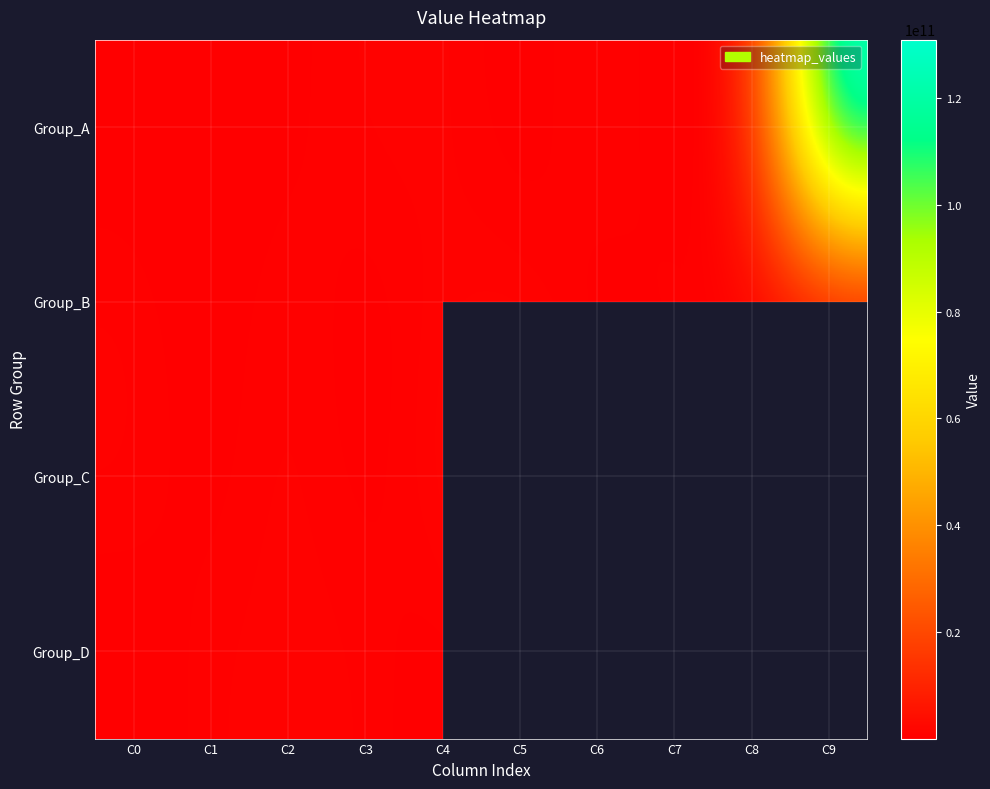

Which category has the lowest value in the Group_B series?

C3